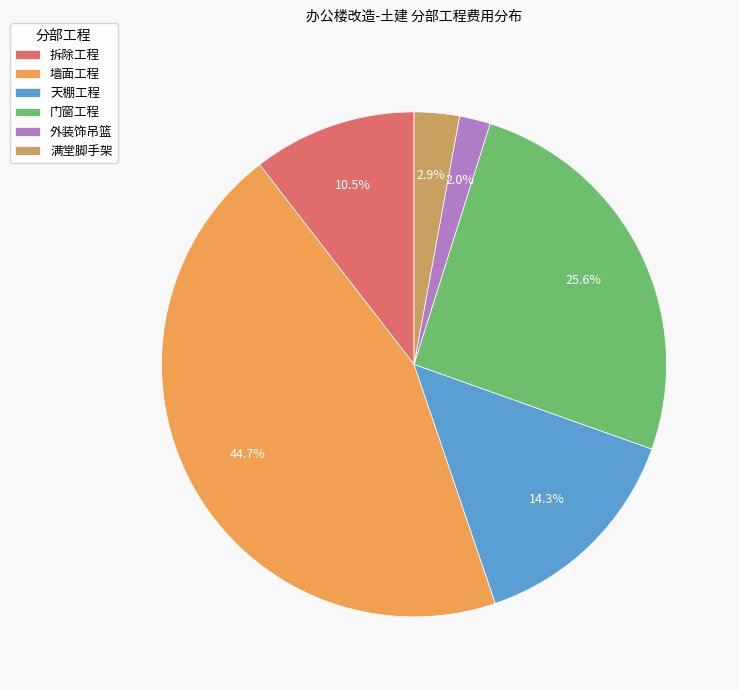

To the nearest percent, what is the combined percentage of 外装饰吊篮 and 天棚工程?

16%